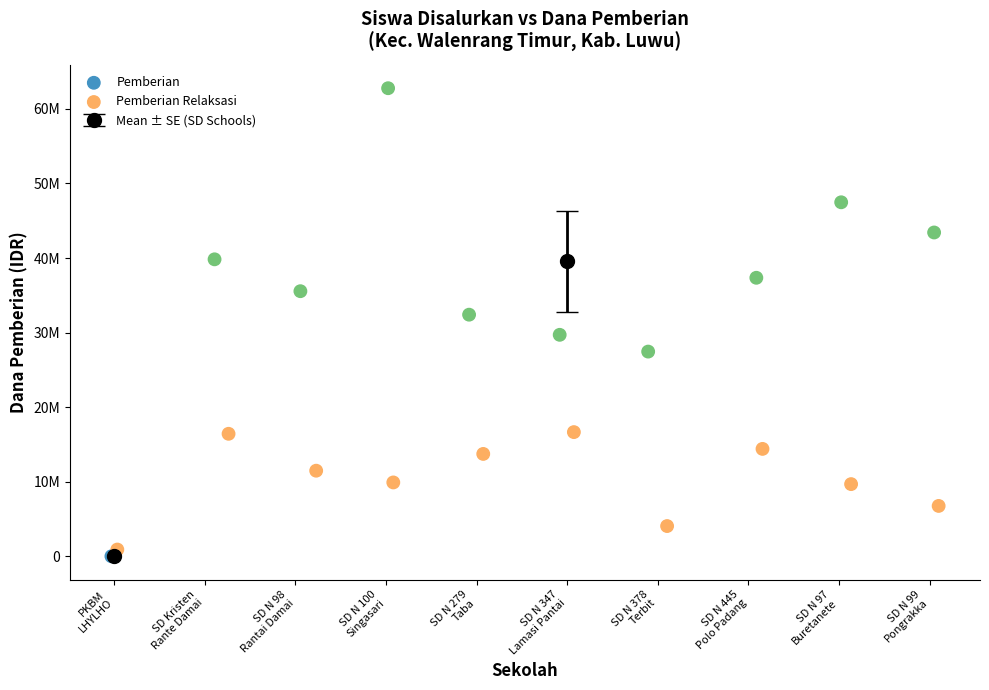

Which series has the largest Y range (max minus min)?

Pemberian